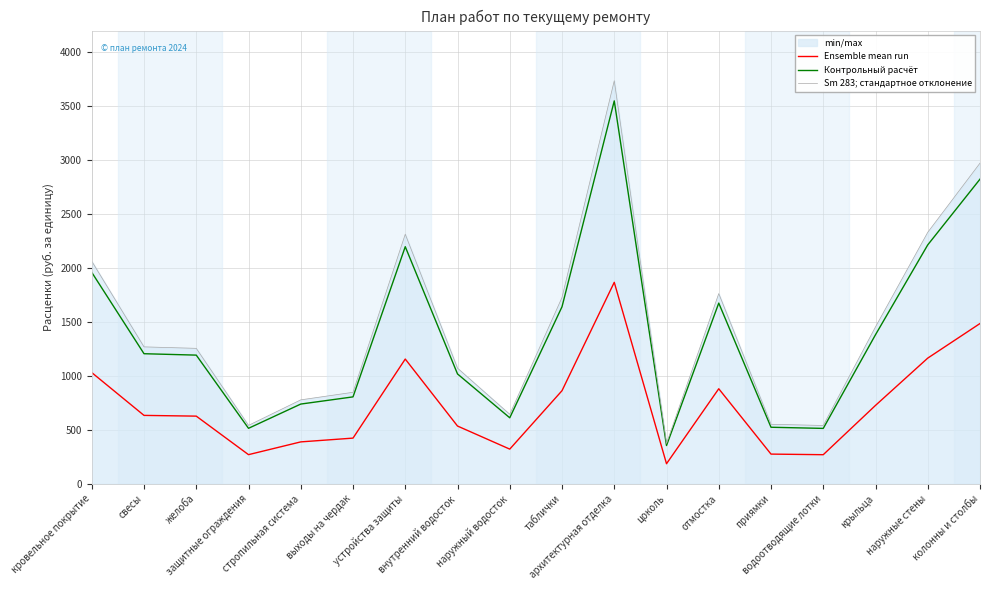

How many categories are shown in the chart?

18